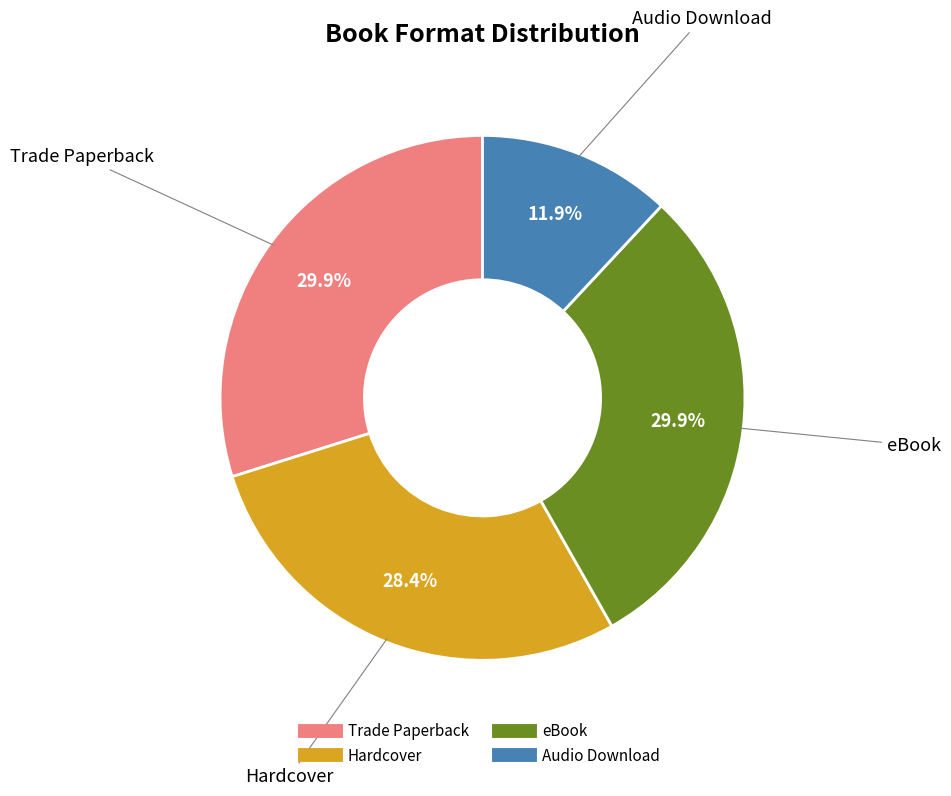

Between Audio Download and eBook, which is larger?

eBook